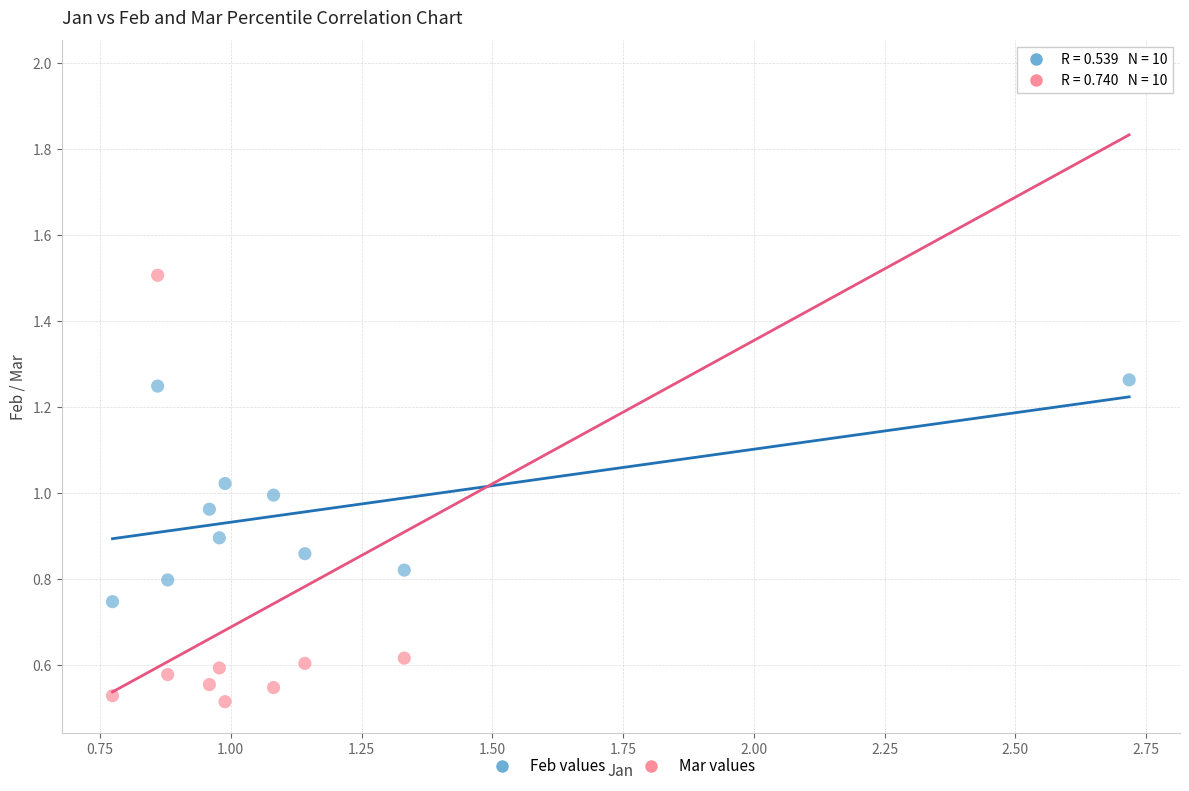

Across all data points, what is the range of Y values (max minus min)?

1.5